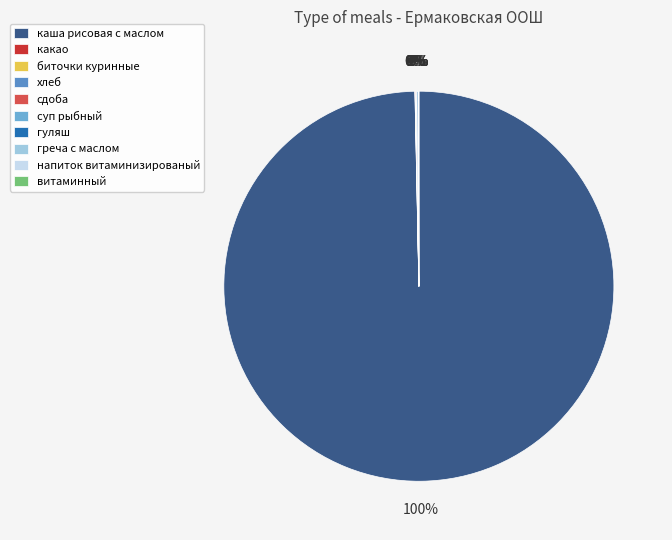

Count the number of slices in the pie.

10